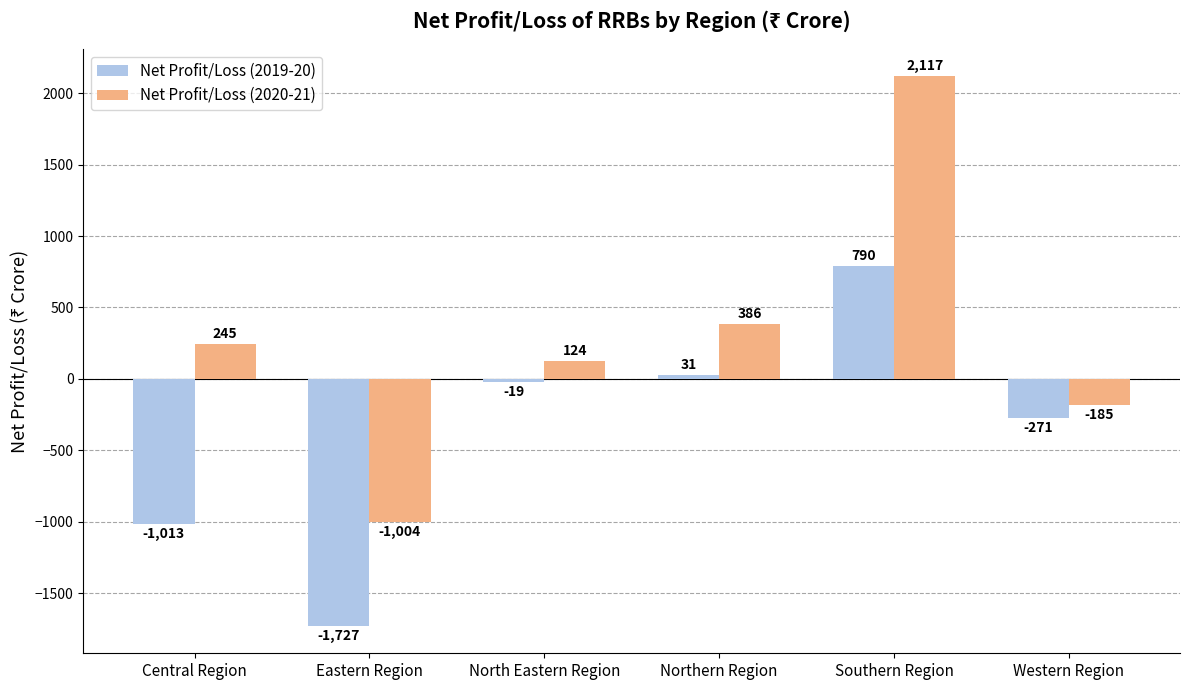

Rank the categories by Net Profit/Loss (2020-21) value from highest to lowest.

Southern Region, Northern Region, Central Region, North Eastern Region, Western Region, Eastern Region